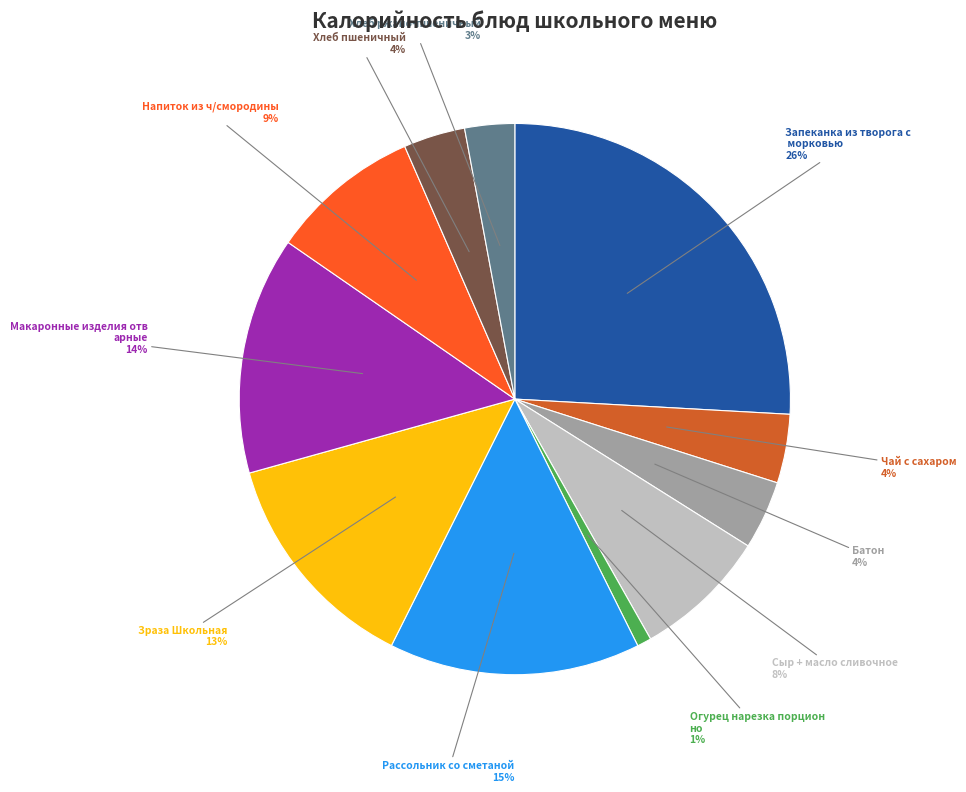

To the nearest percent, what is the difference between the largest and smallest slice percentages?

25%